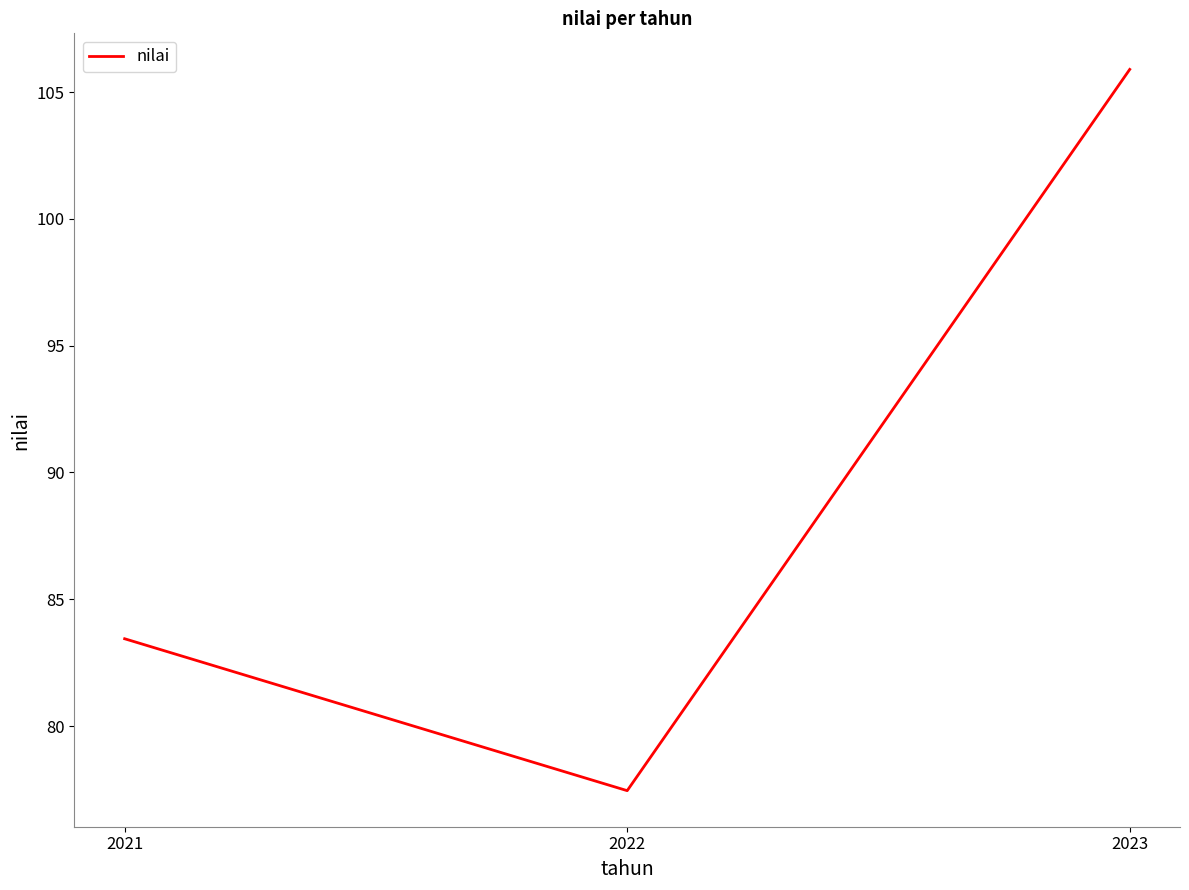

What is the approximate value at 2023?

105.9